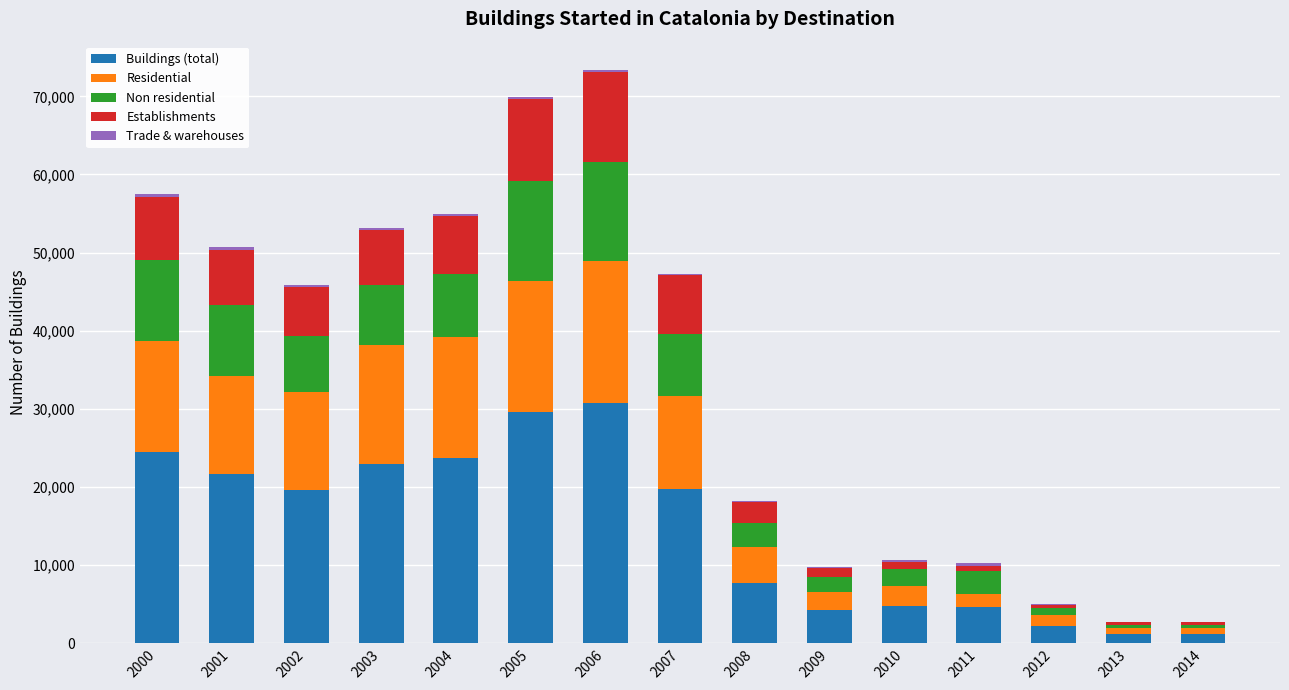

At 2001, list the series in order from smallest to largest.

Trade & warehouses, Establishments, Non residential, Residential, Buildings (total)